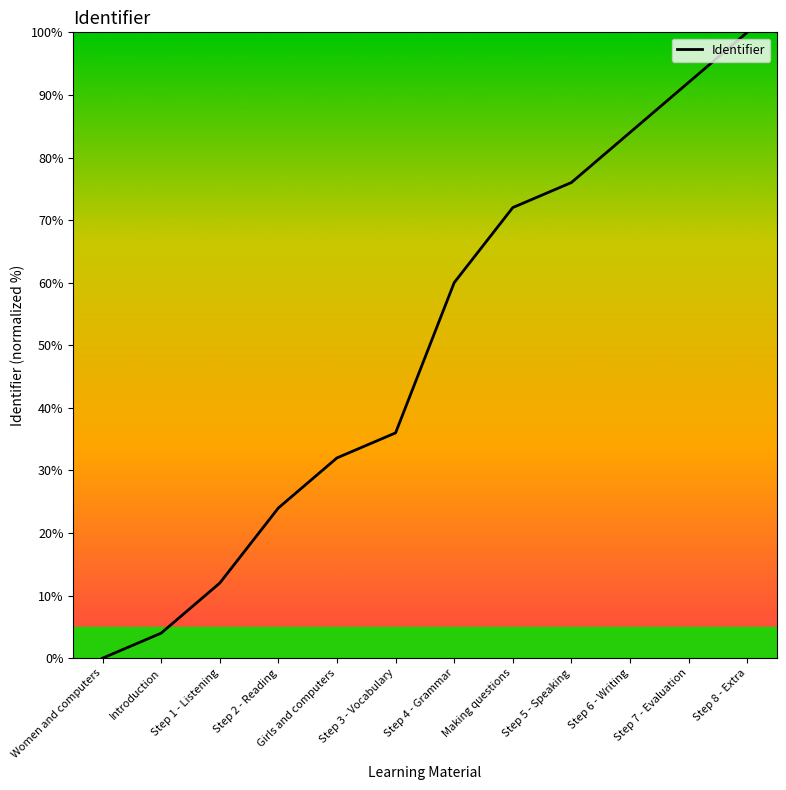

True or false: the data shows 0 at Women and computers.

True